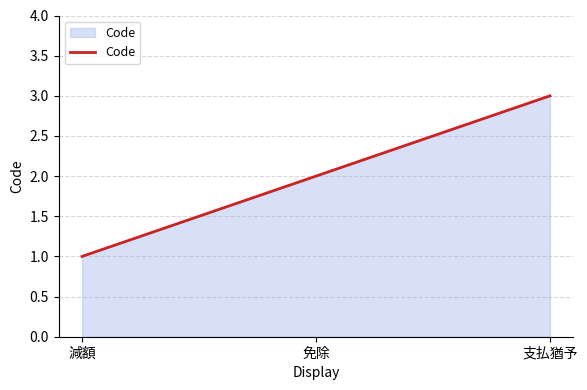

How many series are shown in this chart?

1